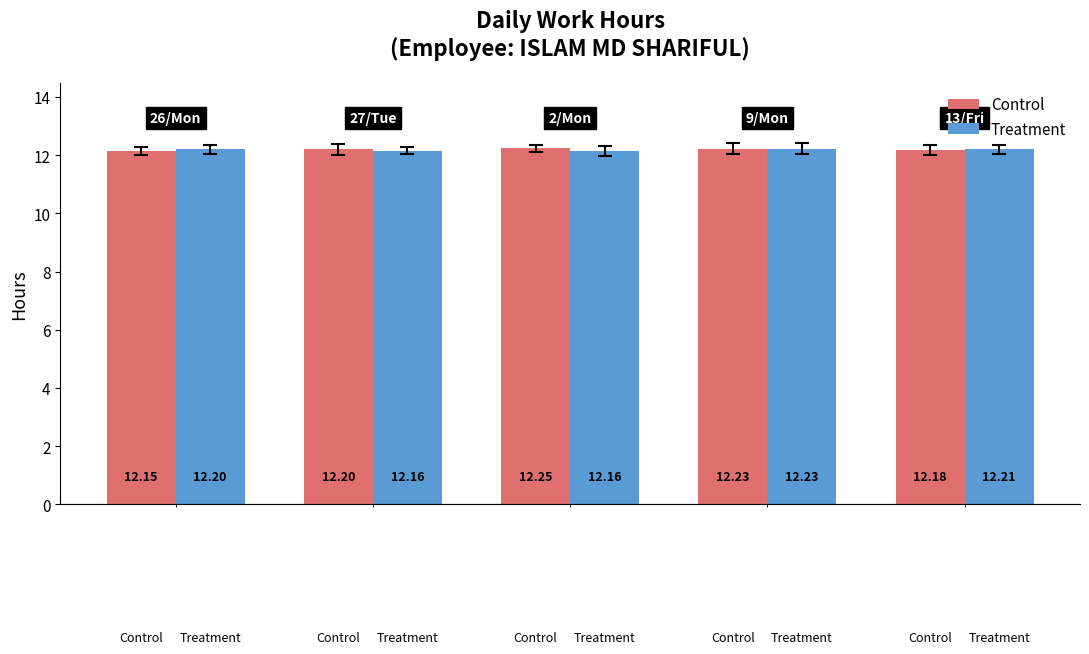

At how many categories does at least one series exceed 12?

5